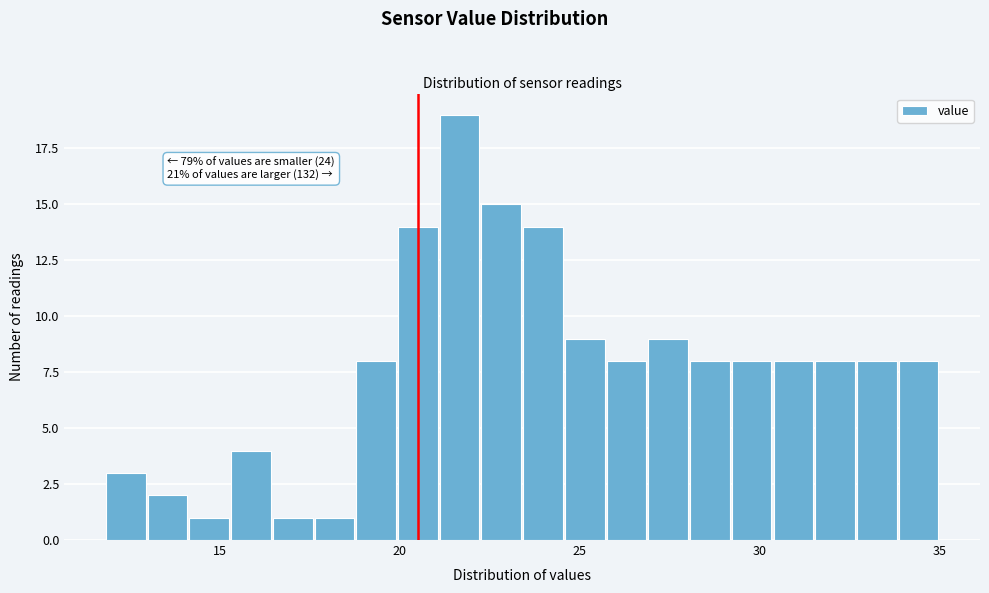

Around what value on the x-axis is the tallest bar? Give the approximate position of its centre, as read against the axis.

21.5